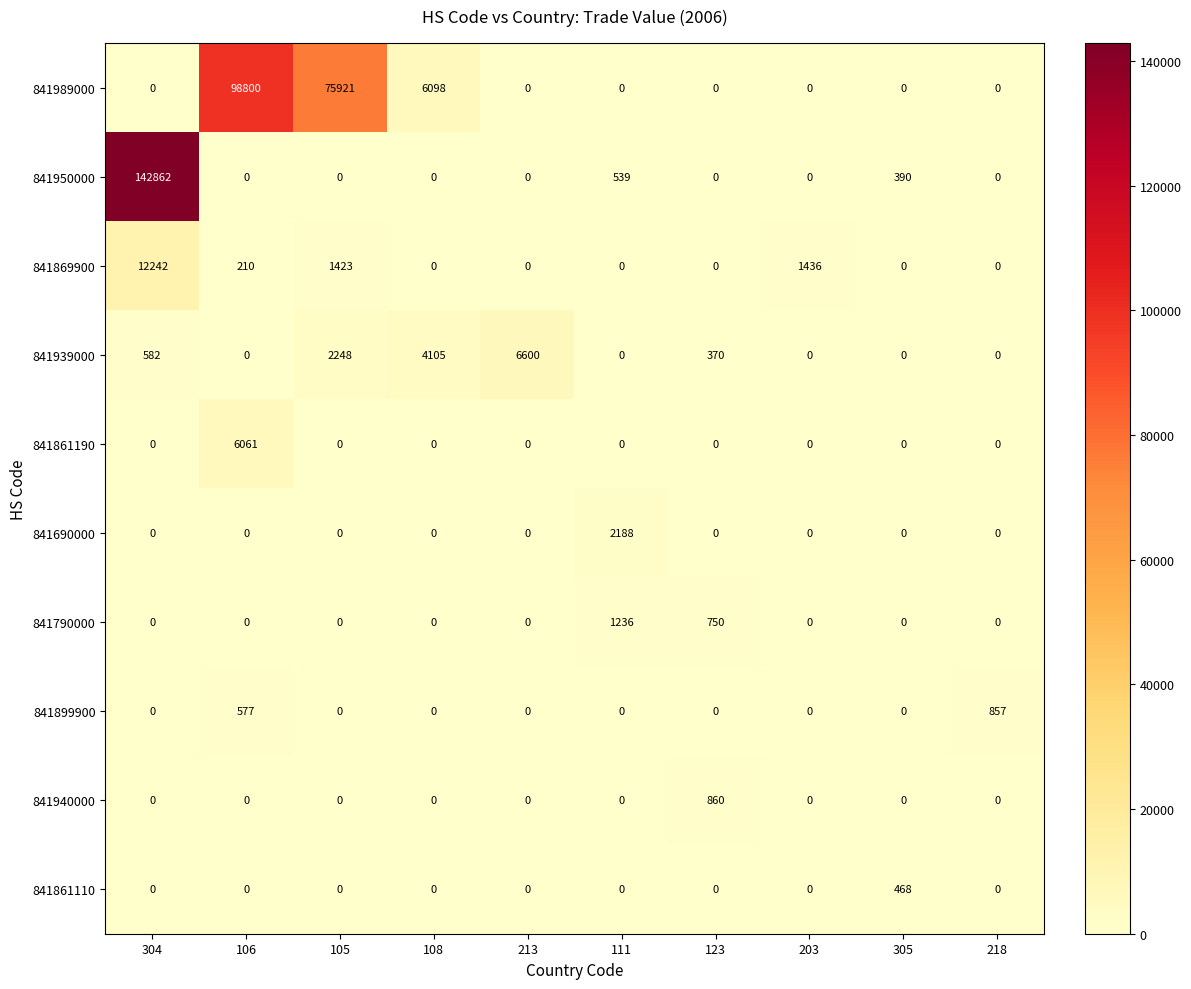

Which label corresponds to the largest value in the chart?

304